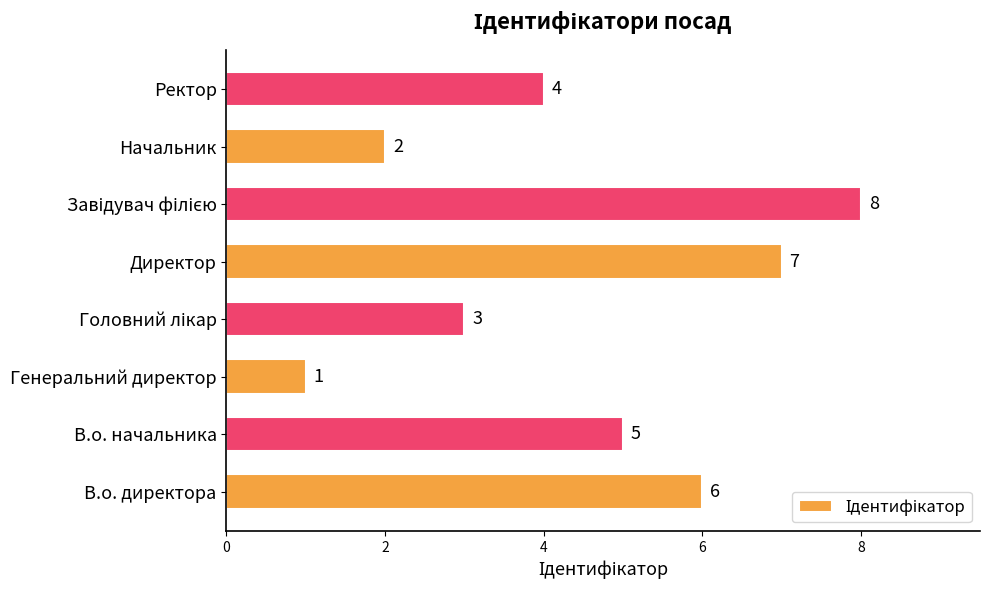

True or false: the data shows 11 at Директор.

False